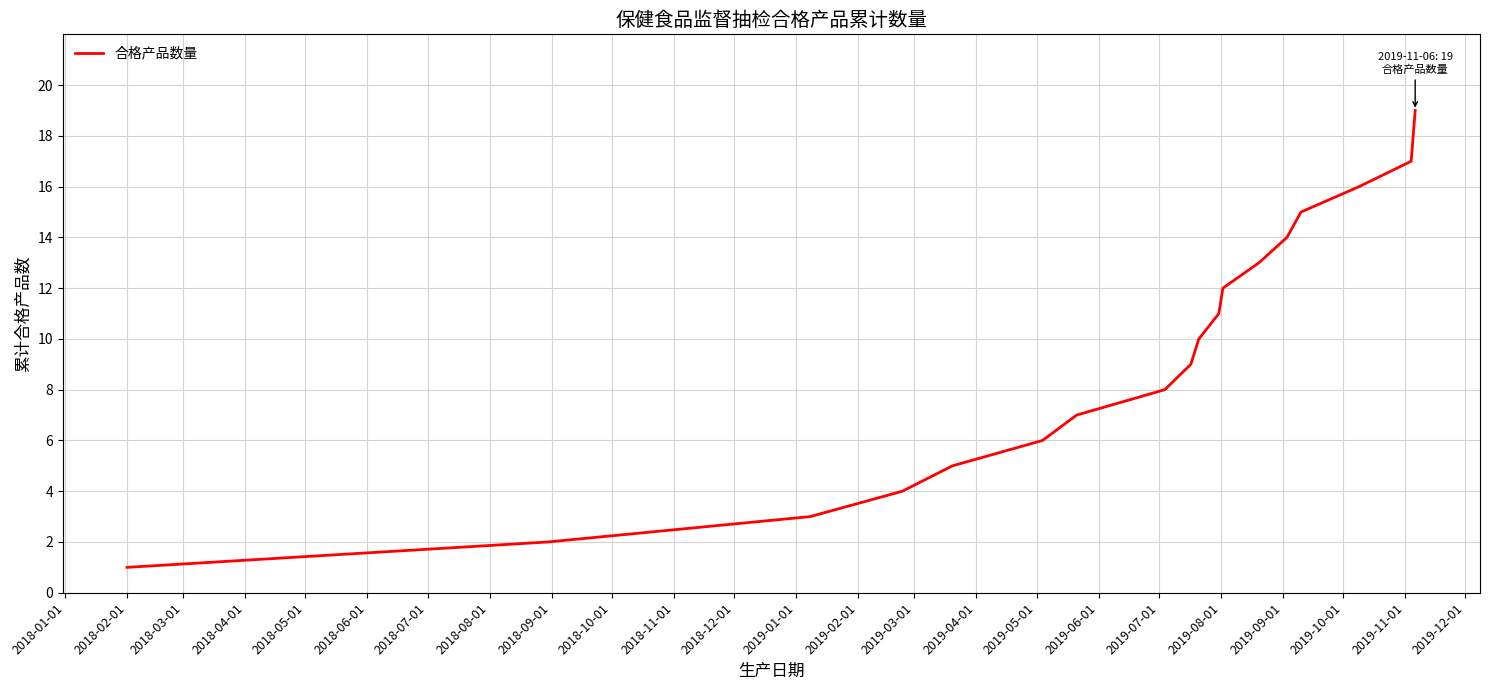

What is the smallest value displayed?

1